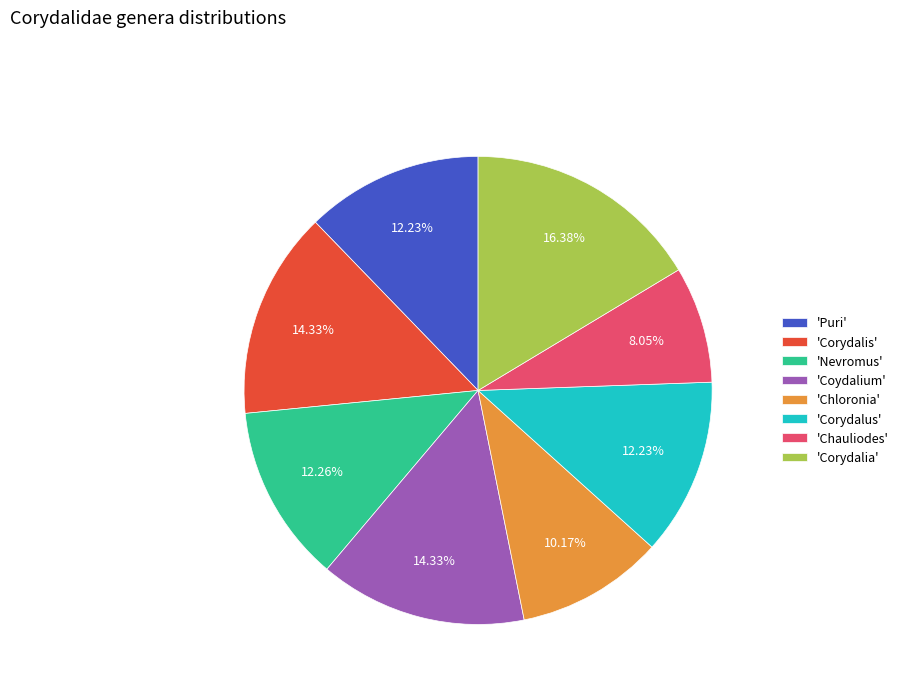

Is there any slice that represents more than half of the pie?

No